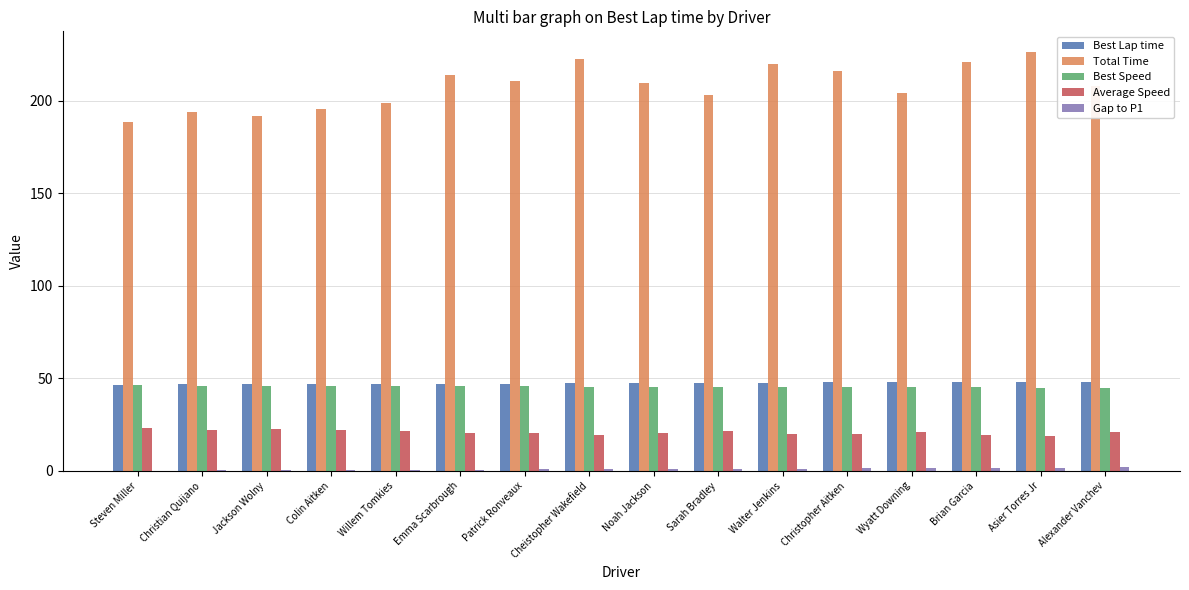

What is the highest value of the Best Speed series?

46.6